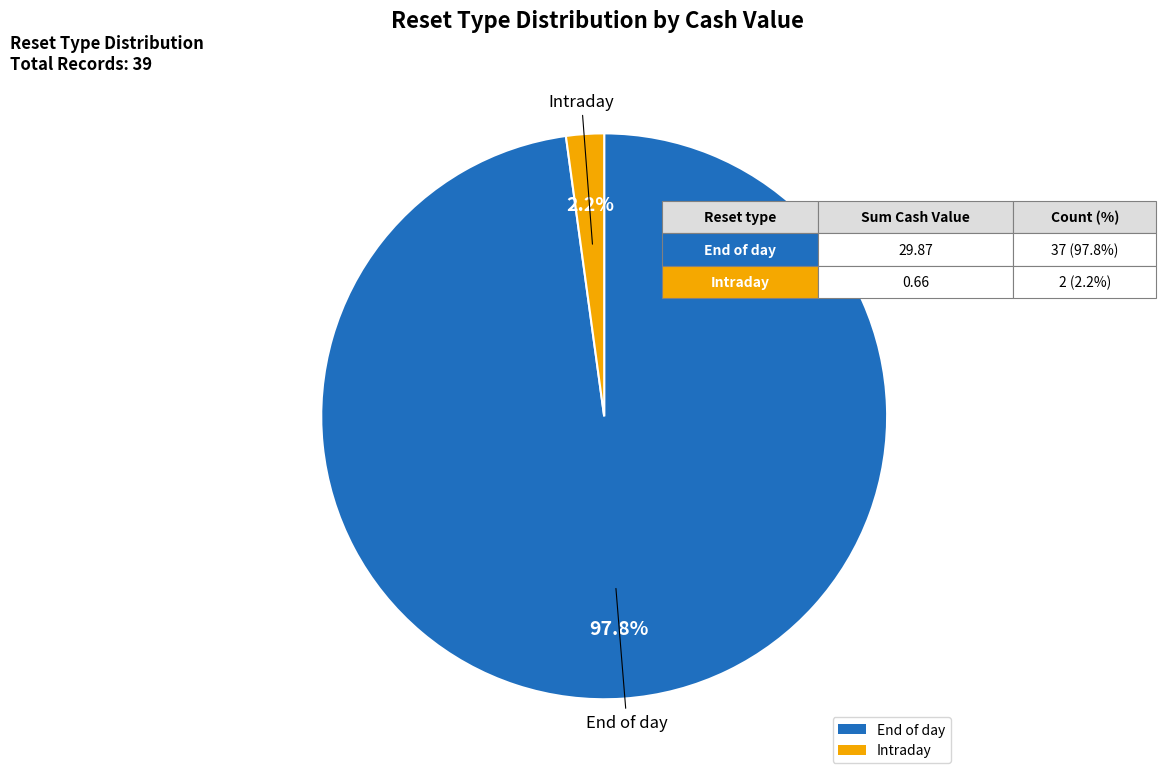

Between End of day and Intraday, which is larger?

End of day